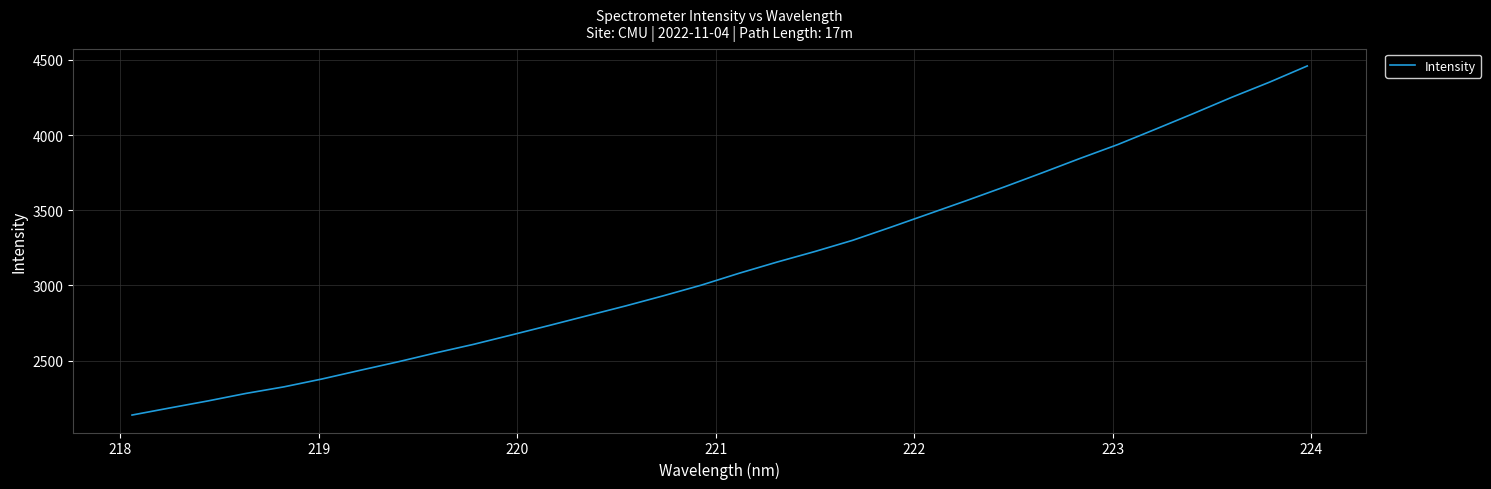

What is the difference between the maximum and minimum values?

2322.5